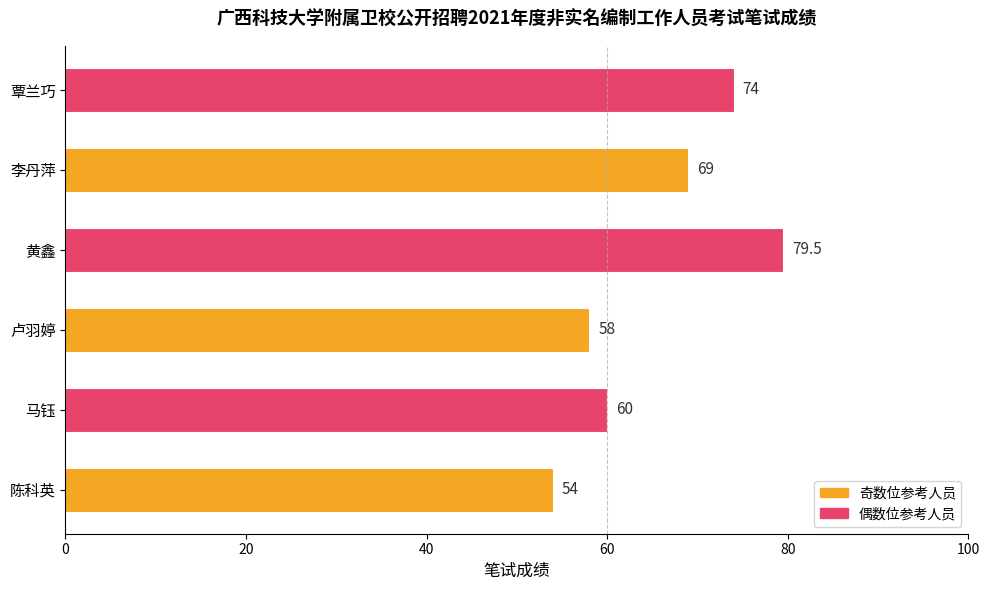

Where is the data nearest to the value 66?

李丹萍